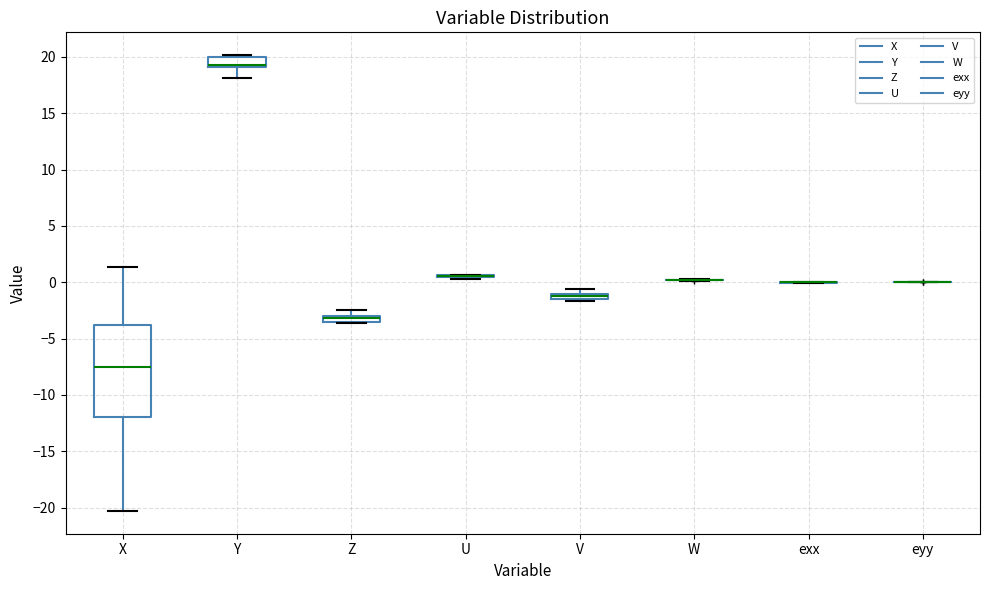

Comparing the boxes themselves (not the whiskers), which one is the tallest?

X